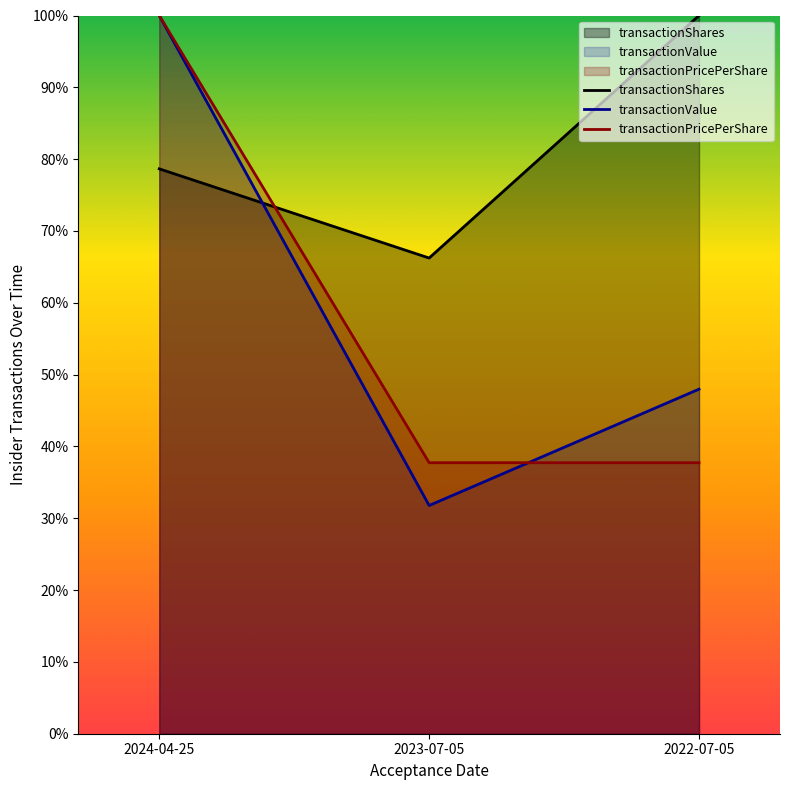

Rank the series by their maximum value, from lowest to highest.

transactionShares, transactionValue, transactionPricePerShare